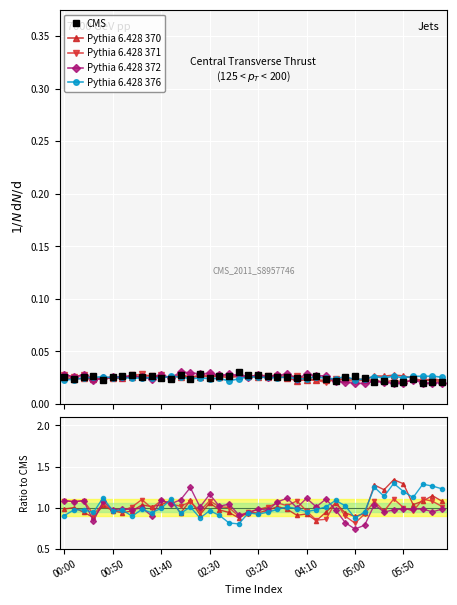

True or false: CMS has a value of 0.0 at 03:20.

True